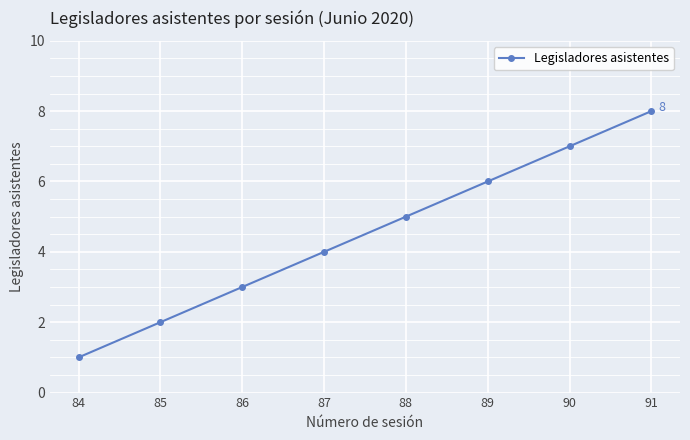

Rank the categories by value from highest to lowest.

91, 90, 89, 88, 87, 86, 85, 84